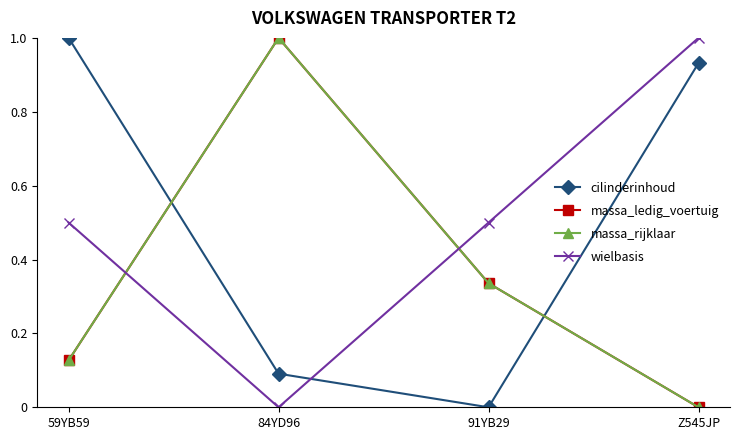

The value of massa_rijklaar at Z545JP is 0.7. True or false?

False